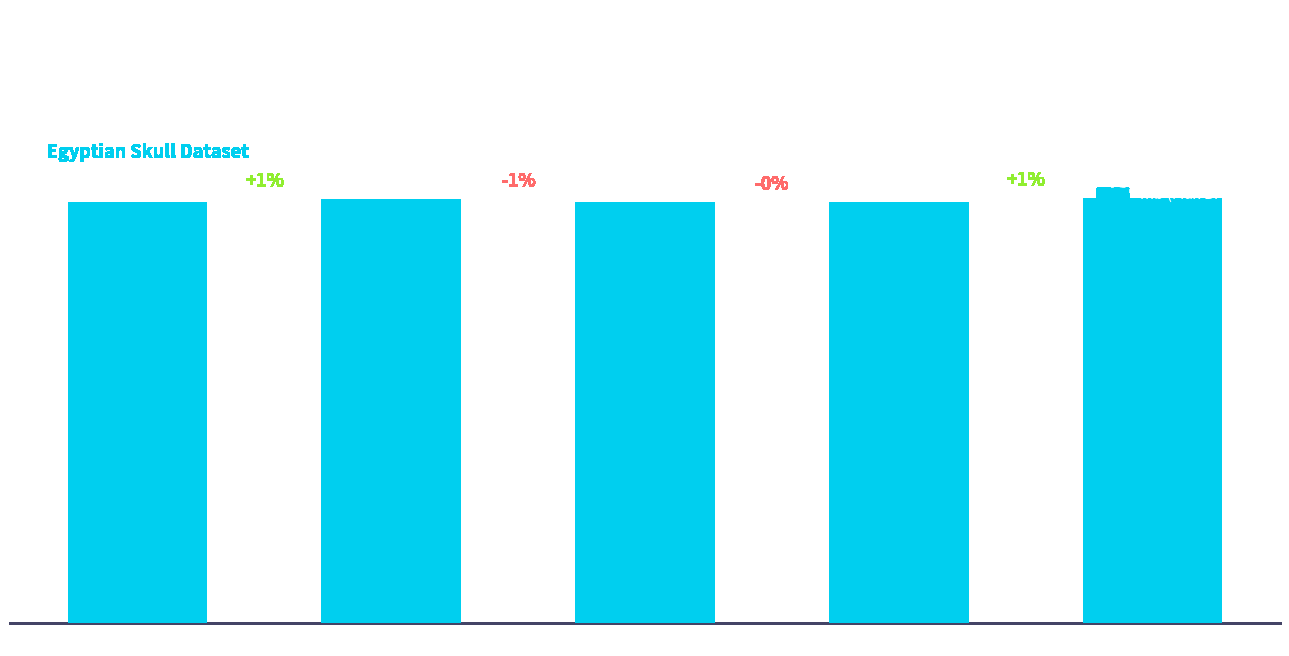

Reading left to right, extract all data points from this chart.

c4000BC=131.4	c3300BC=132.3	c1850BC=131.4	c200BC=131.3	cAD150=132.7